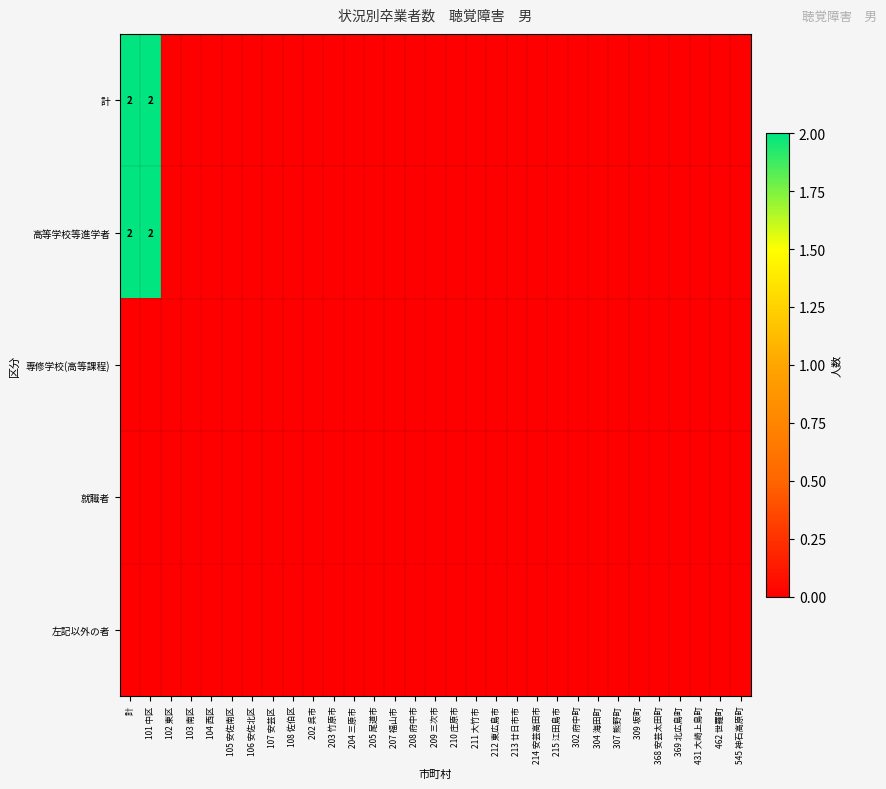

True or false: 計 has a value of 0 at 203 竹原市.

True